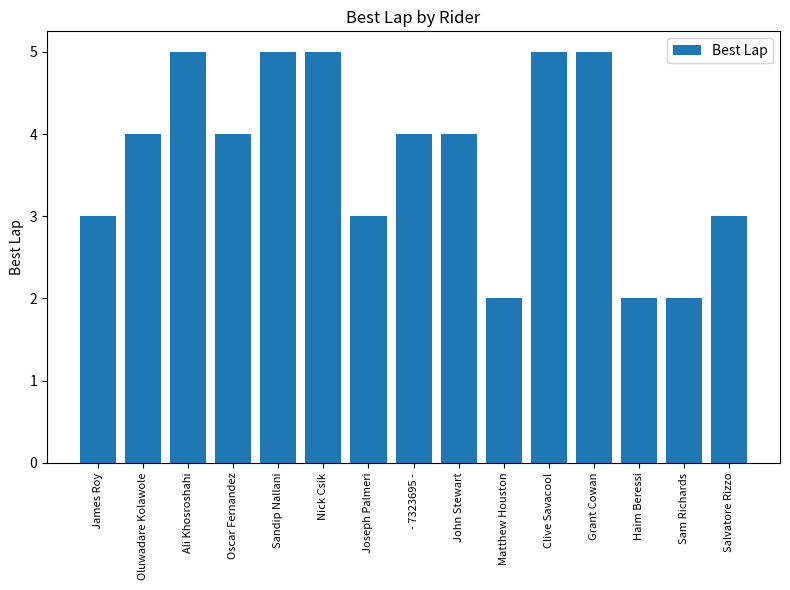

Count the values in the range 3 to 5.

12